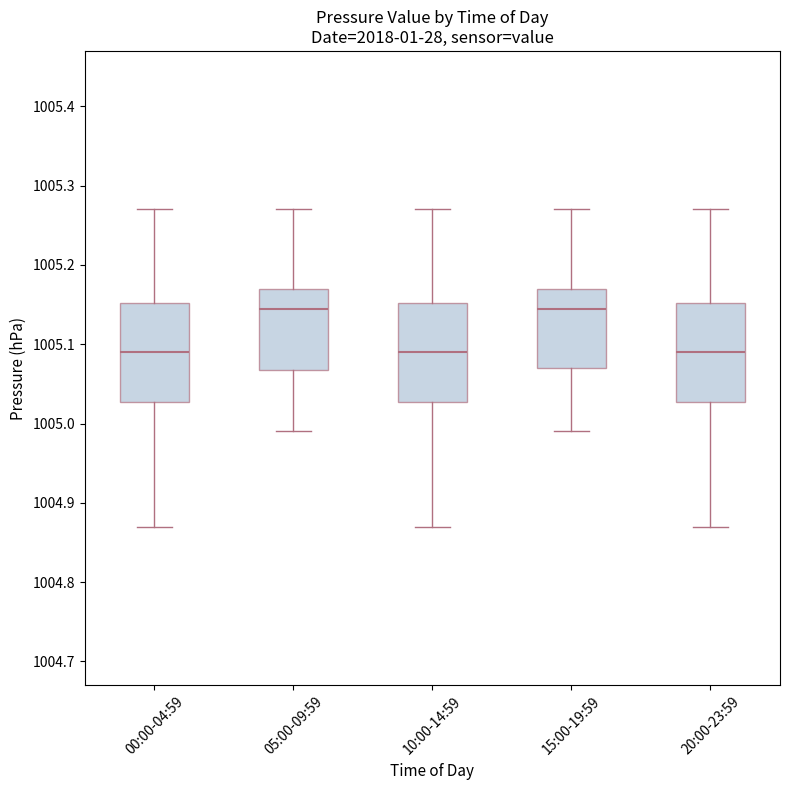

Reading left to right, read every box against the y-axis: the position of its median line, the range the box covers, and the ends of its whiskers. The values are not printed on the chart, so give them approximately, as read against the axis.

00:00-04:59: median 1005.09, box 1005.03 to 1005.15, whiskers 1004.87 to 1005.27
05:00-09:59: median 1005.15, box 1005.07 to 1005.17, whiskers 1004.99 to 1005.27
10:00-14:59: median 1005.09, box 1005.03 to 1005.15, whiskers 1004.87 to 1005.27
15:00-19:59: median 1005.15, box 1005.07 to 1005.17, whiskers 1004.99 to 1005.27
20:00-23:59: median 1005.09, box 1005.03 to 1005.15, whiskers 1004.87 to 1005.27